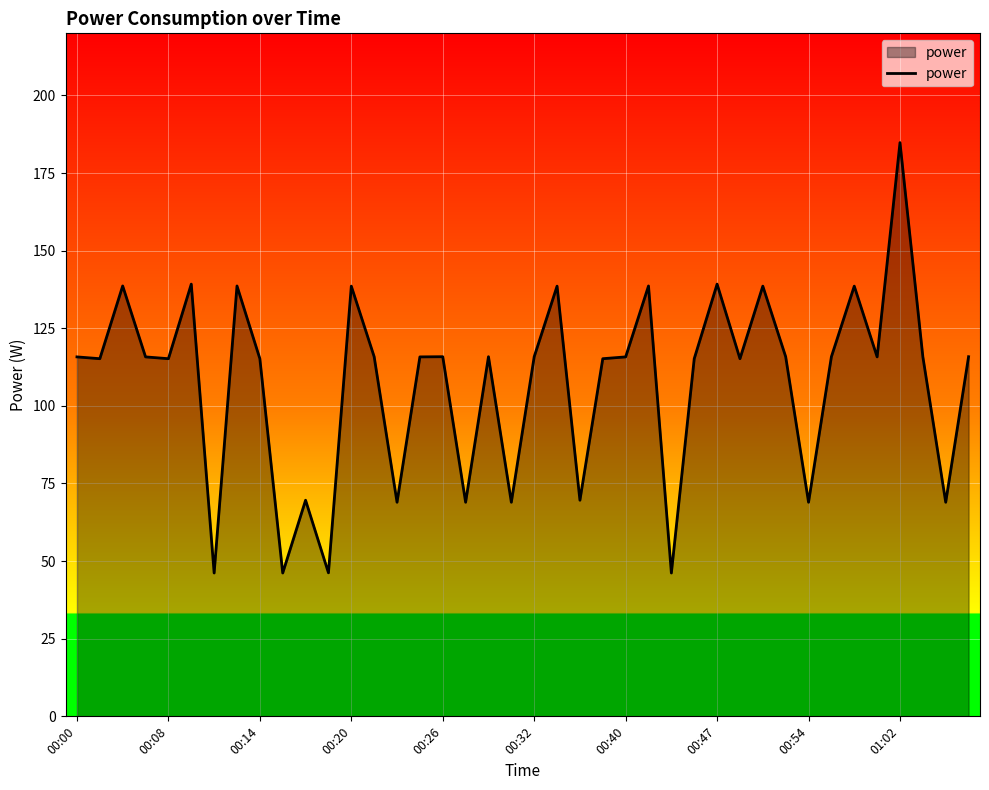

True or false: there are more than 1 points higher than both neighbors.

True